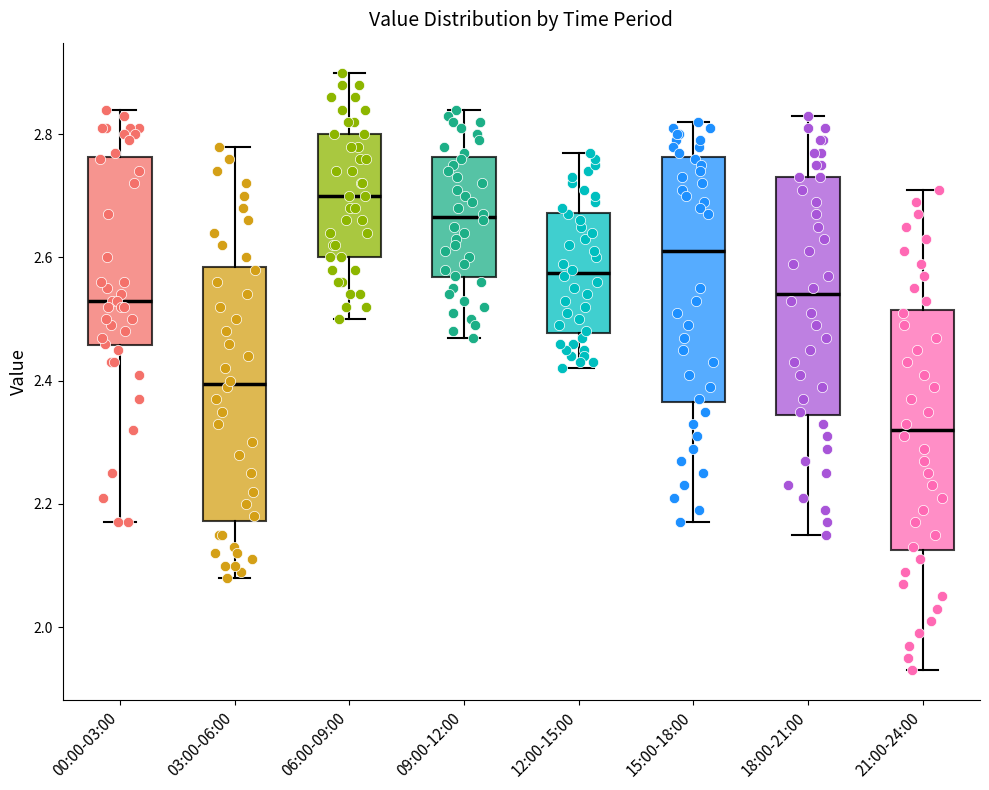

Reading left to right, read every box against the y-axis: the position of its median line, the range the box covers, and the ends of its whiskers. The values are not printed on the chart, so give them approximately, as read against the axis.

00:00-03:00: median 2.54, box 2.46 to 2.76, whiskers 2.18 to 2.84
03:00-06:00: median 2.40, box 2.18 to 2.58, whiskers 2.08 to 2.78
06:00-09:00: median 2.70, box 2.60 to 2.80, whiskers 2.50 to 2.90
09:00-12:00: median 2.66, box 2.56 to 2.76, whiskers 2.48 to 2.84
12:00-15:00: median 2.58, box 2.48 to 2.68, whiskers 2.42 to 2.78
15:00-18:00: median 2.62, box 2.36 to 2.76, whiskers 2.18 to 2.82
18:00-21:00: median 2.54, box 2.34 to 2.74, whiskers 2.16 to 2.84
21:00-24:00: median 2.32, box 2.12 to 2.52, whiskers 1.94 to 2.72